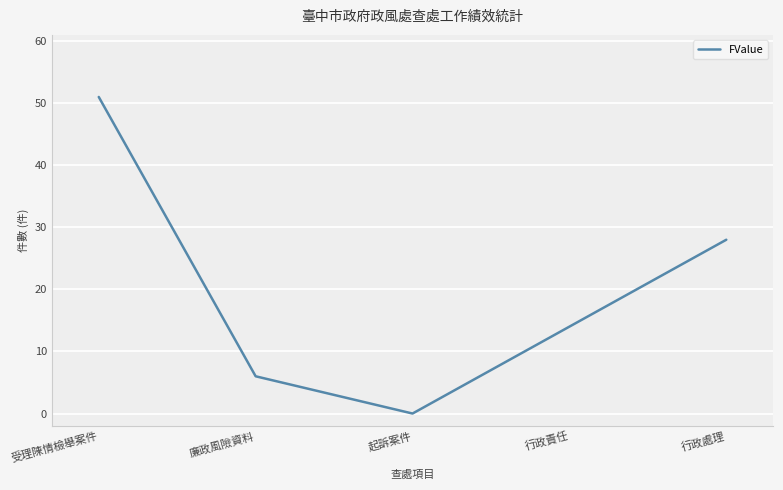

True or false: there are more than 1 points higher than both neighbors.

False